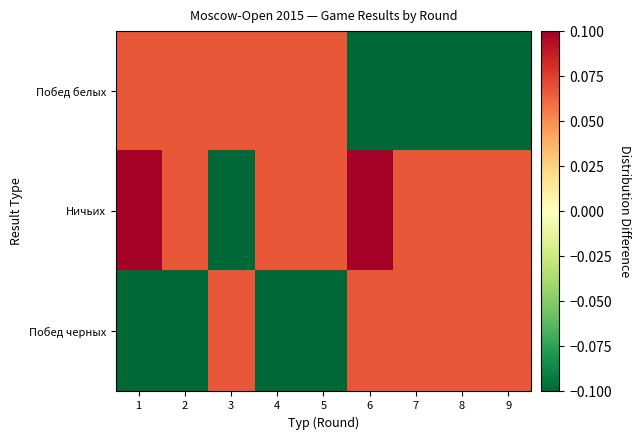

At 5, list the series in order from smallest to largest.

Побед черных, Побед белых, Ничьих